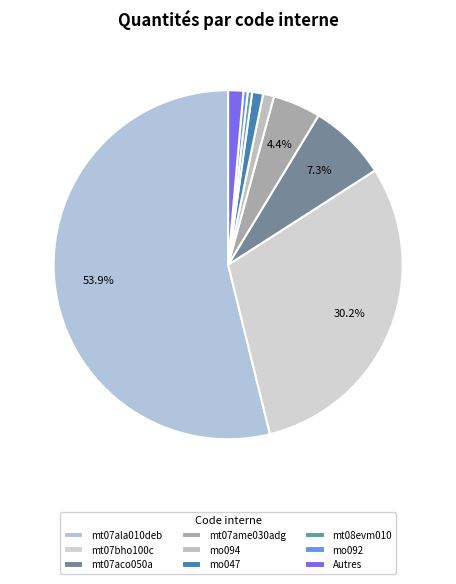

How many segments does this pie chart have?

9